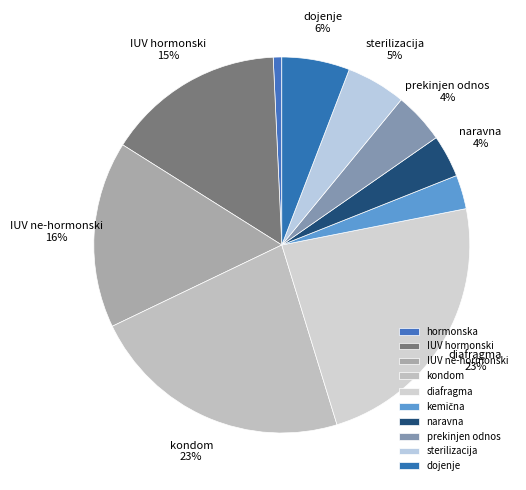

What is the change in value from prekinjen odnos to sterilizacija?

+1